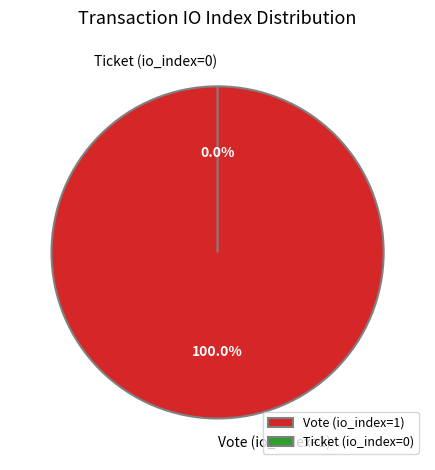

Rank the categories by value from lowest to highest.

Ticket (io_index=0), Vote (io_index=1)